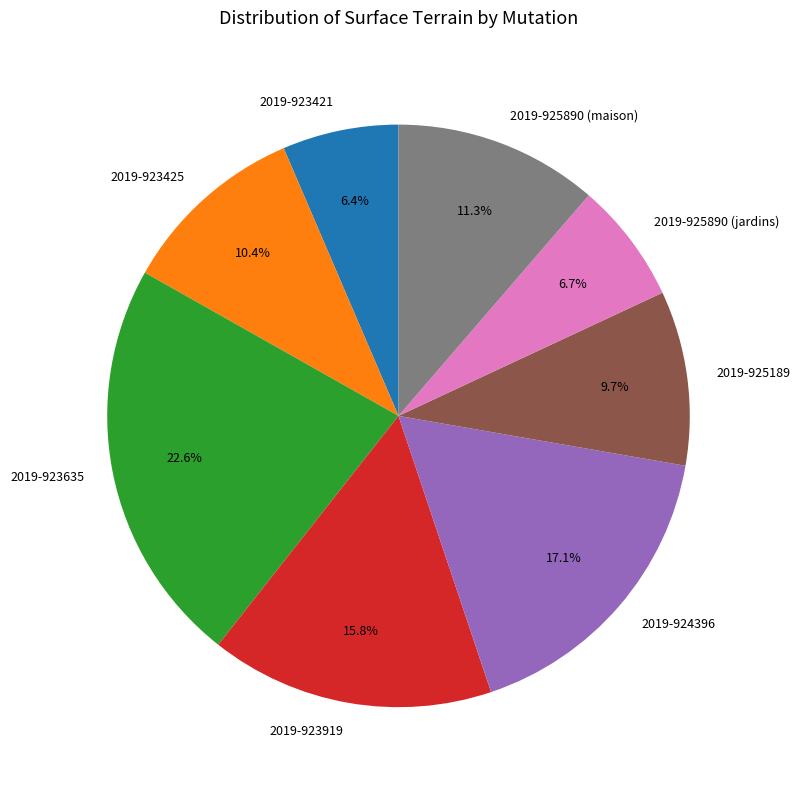

Count the number of slices in the pie.

8